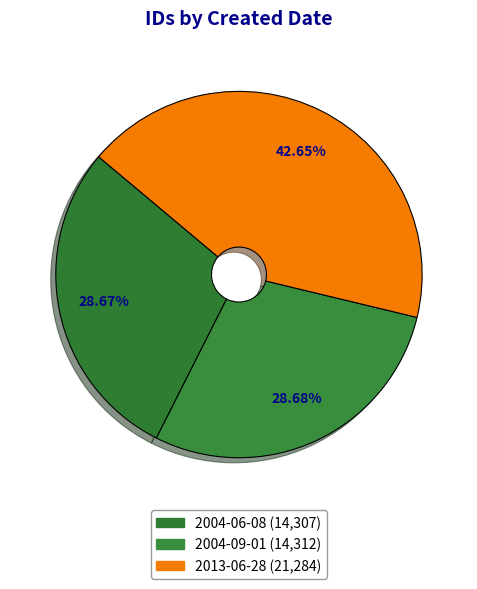

What is the change in value from 2004-06-08 to 2004-09-01?

+5